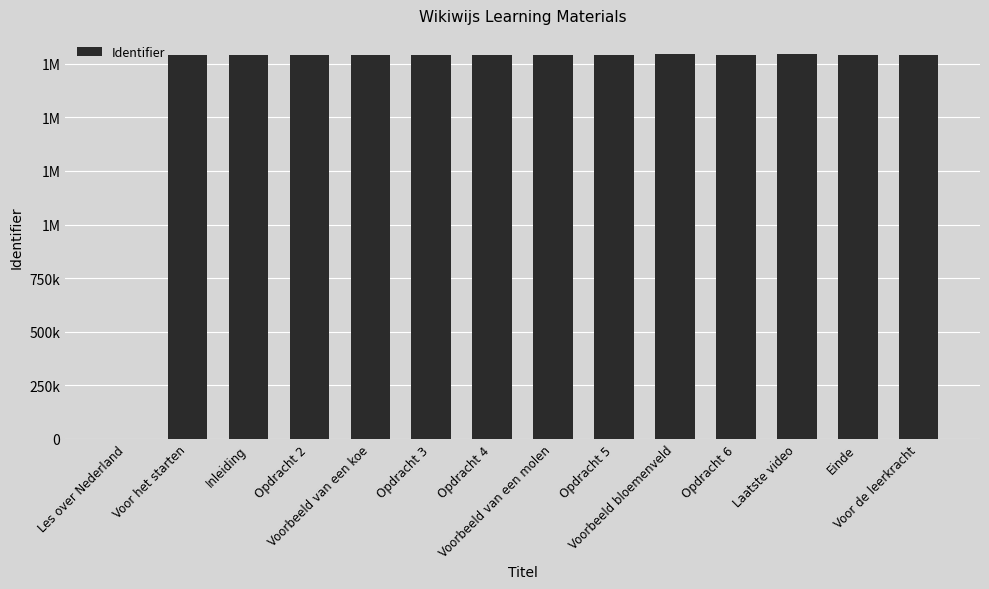

The chart shows a value of 1794015 at Laatste video. True or false?

True